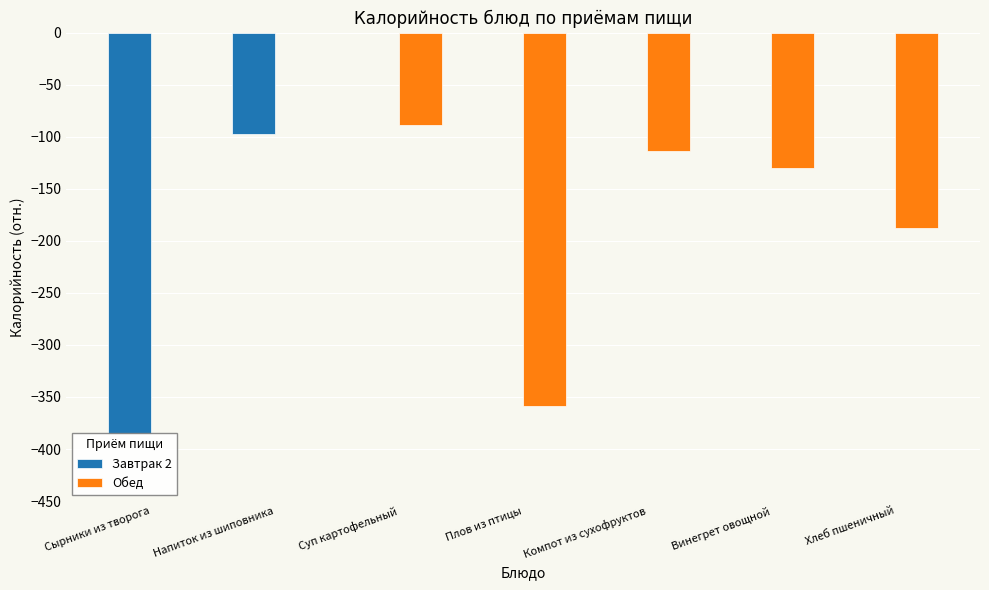

List the series in order of their overall mean, highest first.

Завтрак 2, Обед